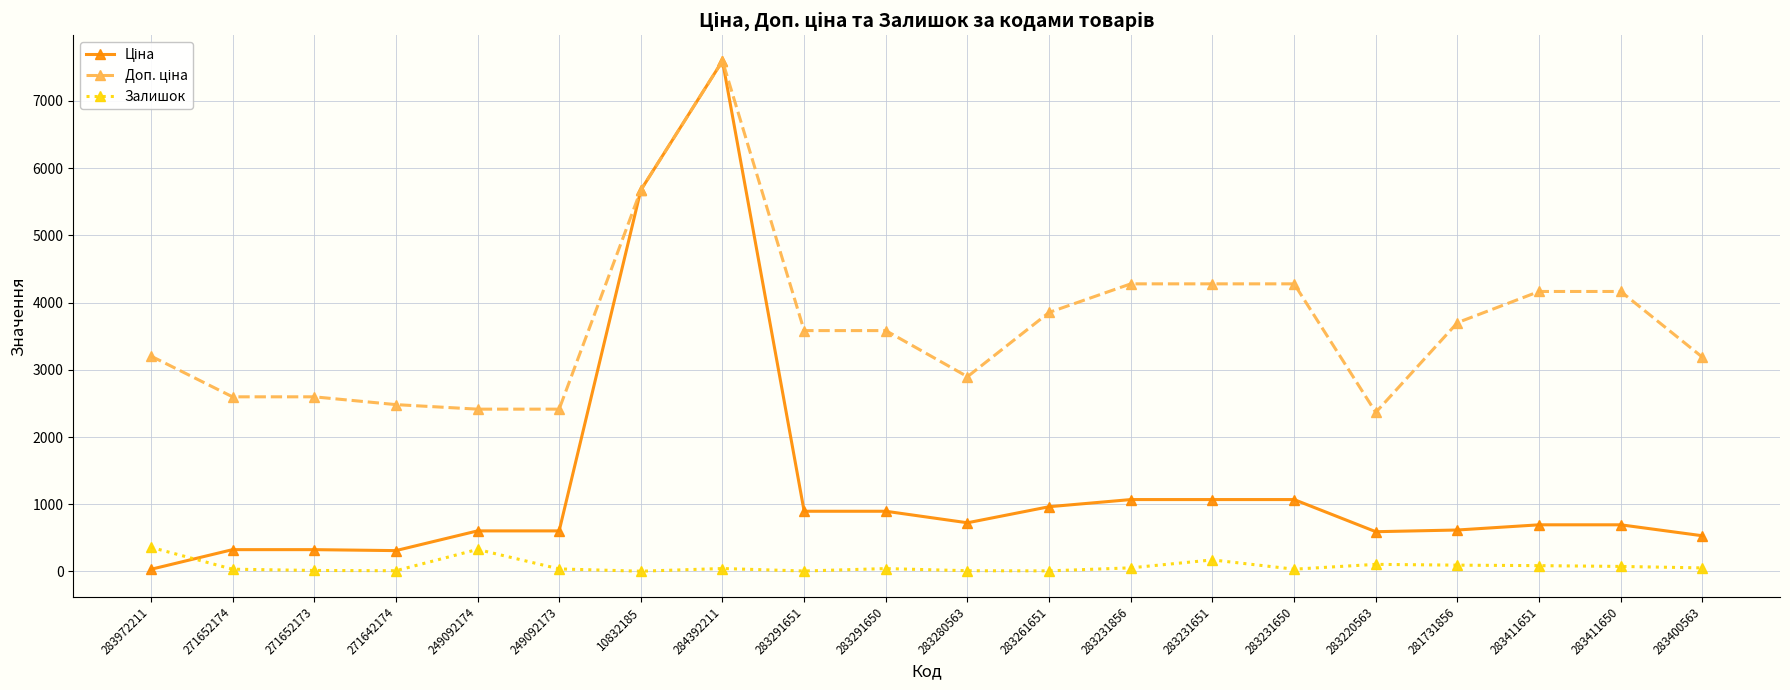

The Залишок series shows 43.0 at 283291650. True or false?

True